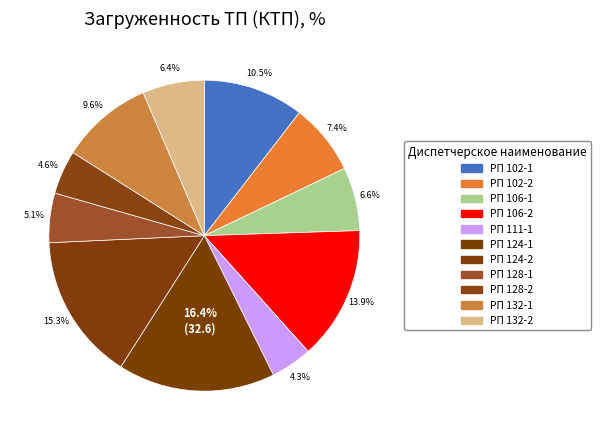

How many slices are in this pie chart?

11